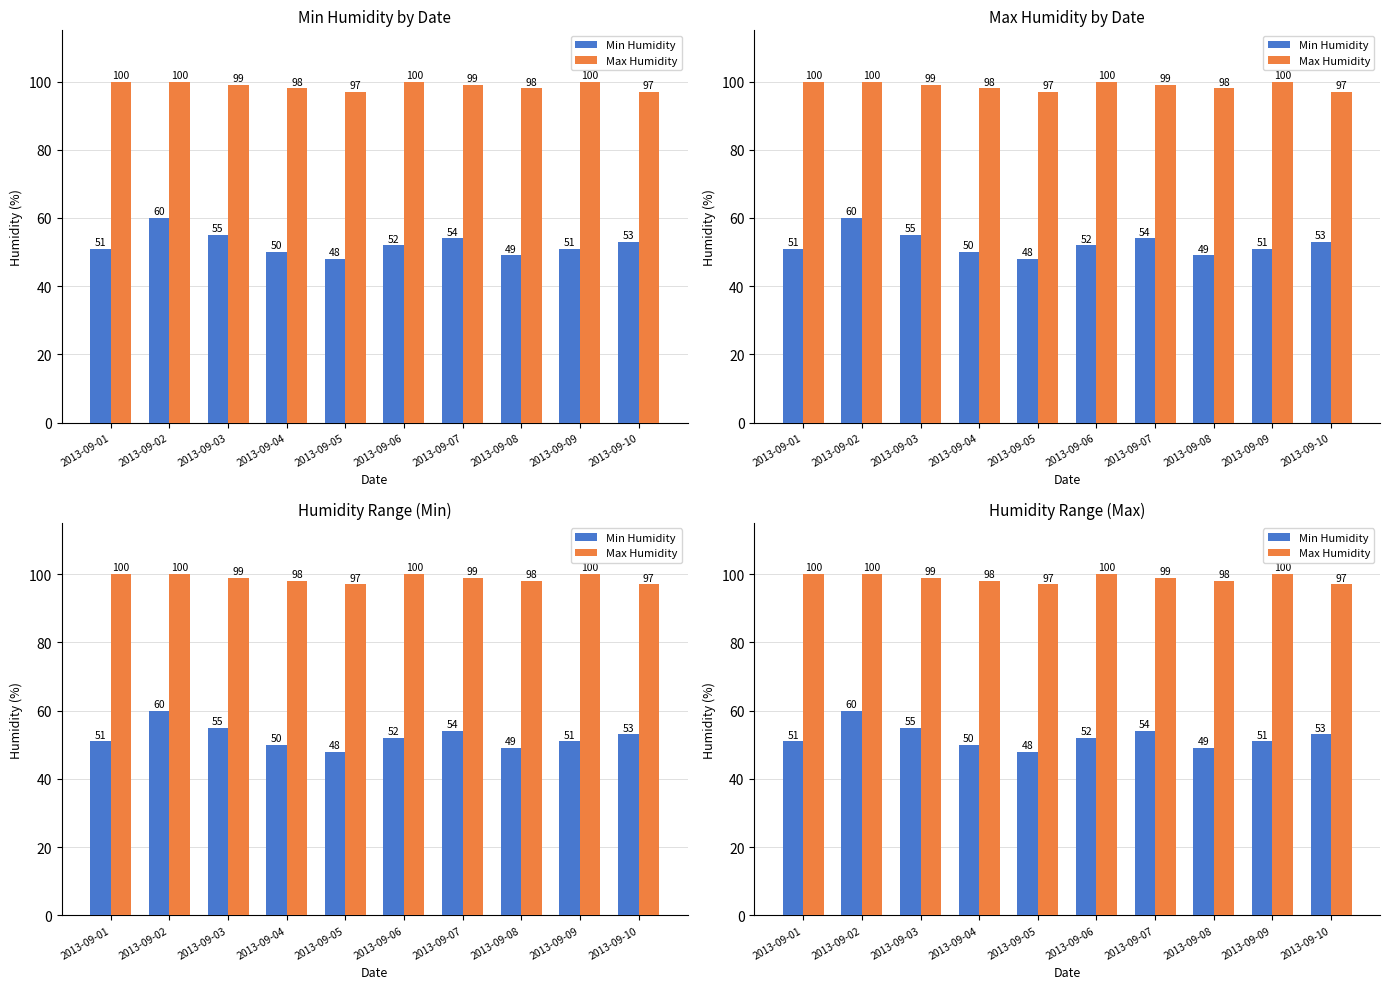

What is the spread (max minus min) of values at 2013-09-02?

40